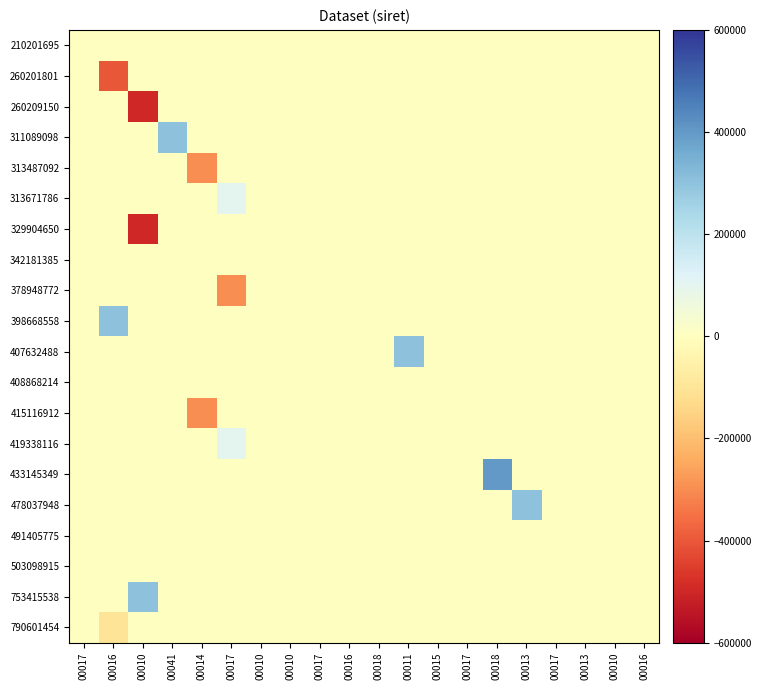

Rank the series by their maximum value, from lowest to highest.

260201801, 260209150, 313487092, 329904650, 378948772, 408868214, 415116912, 790601454, 342181385, 503098915, 210201695, 491405775, 313671786, 419338116, 753415538, 478037948, 398668558, 407632488, 311089098, 433145349